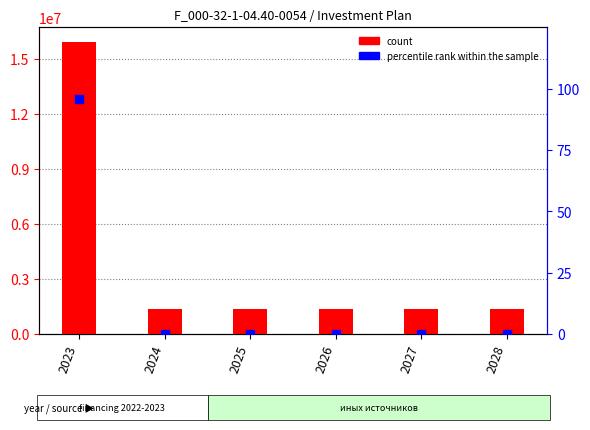

At which category is the sum across all series the highest?

2023